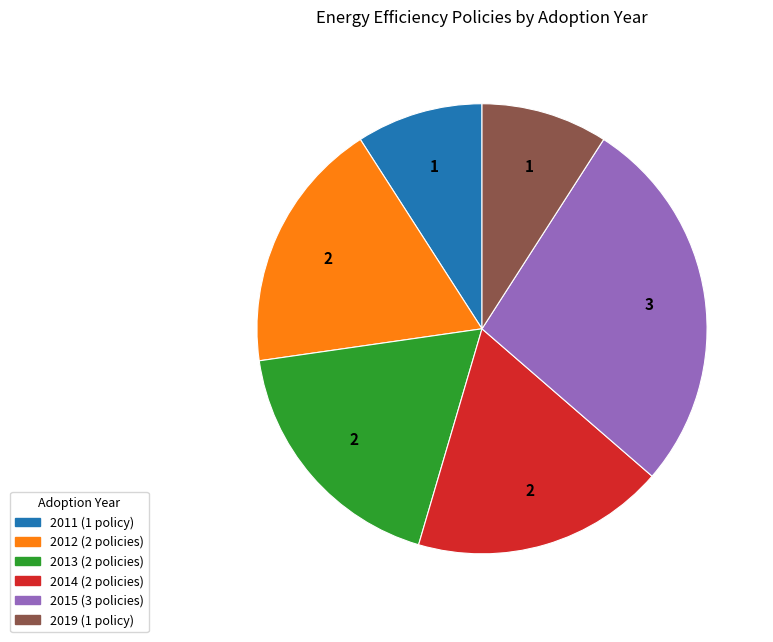

Is there any slice that represents more than half of the pie?

No